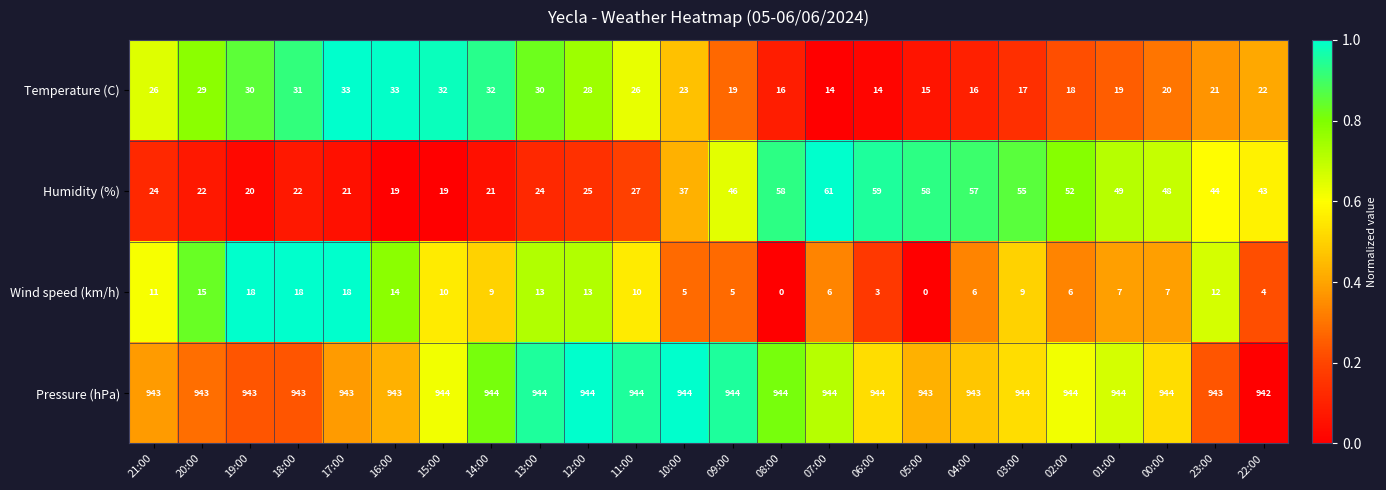

At how many categories does at least one series exceed 0?

24